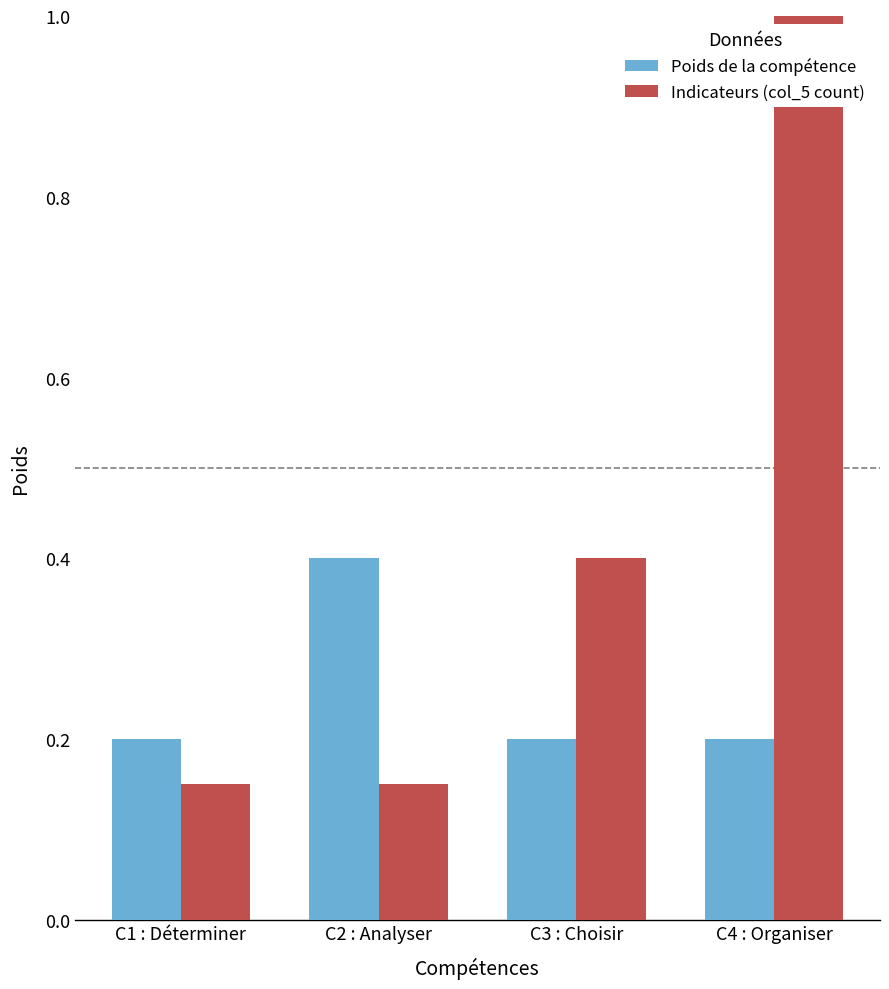

Is it true that Indicateurs (col_5 count) equals 1.0 at C4 : Organiser?

True